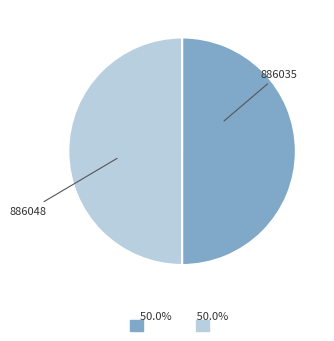

Which slice is the smallest?

886035